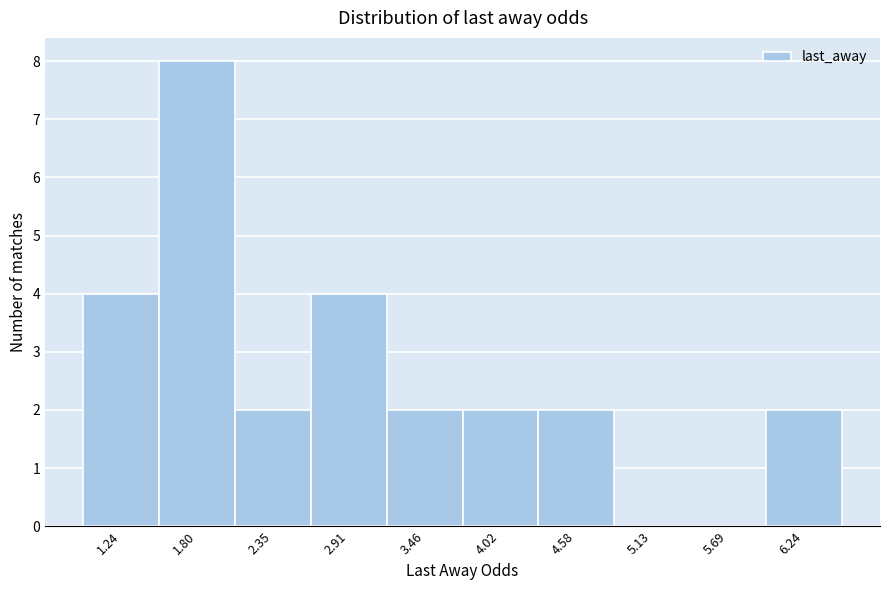

Reading left to right, list all the values displayed in this chart.

1.24=4	1.80=8	2.35=2	2.91=4	3.46=2	4.02=2	4.58=2	5.13=0	5.69=0	6.24=2